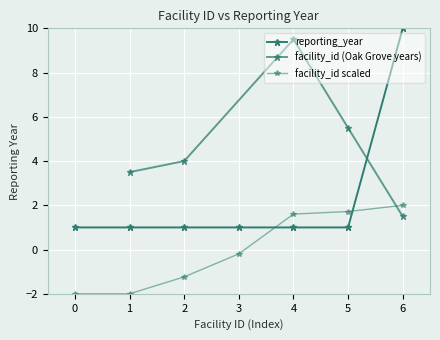

What is the difference between the maximum and minimum values in the reporting_year series?

9.0